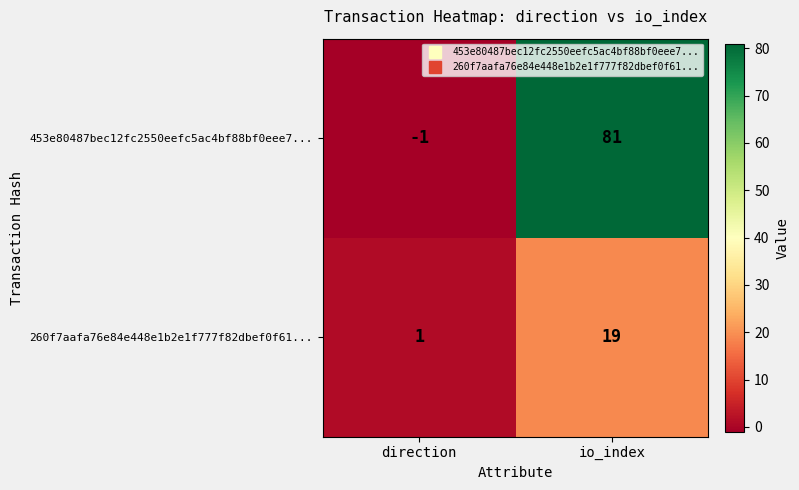

The 260f7aafa76e84e448e1b2e1f777f82dbef0f61... series shows 0 at direction. True or false?

False